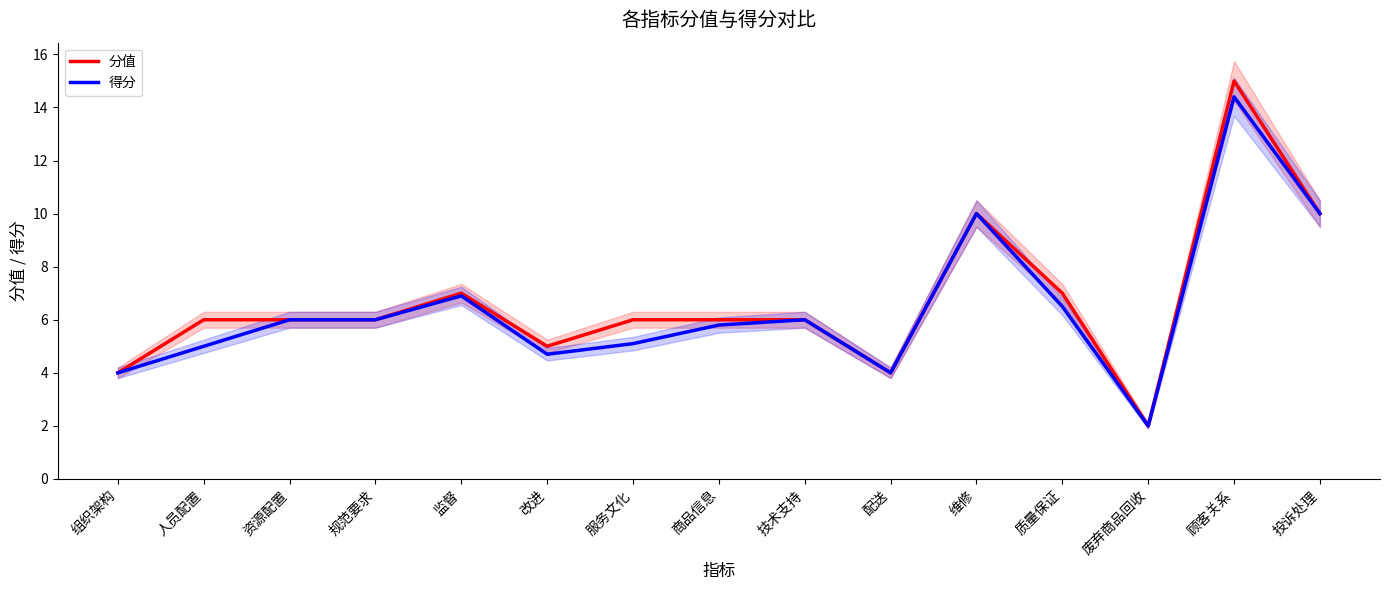

Which series changed the most between 组织架构 and 改进?

分值